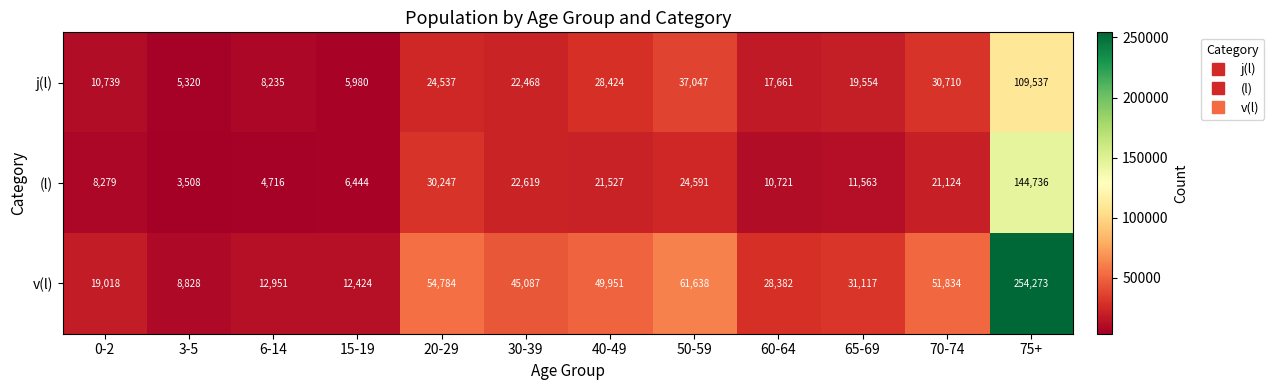

Where does the v(l) series first go above 45087?

20-29